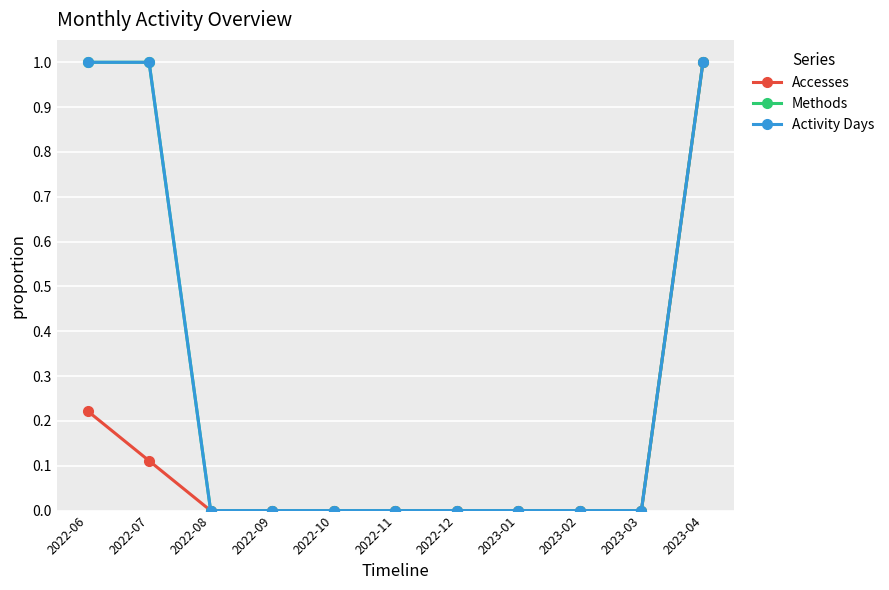

The value of Accesses at 2022-08 is -0.7. True or false?

False